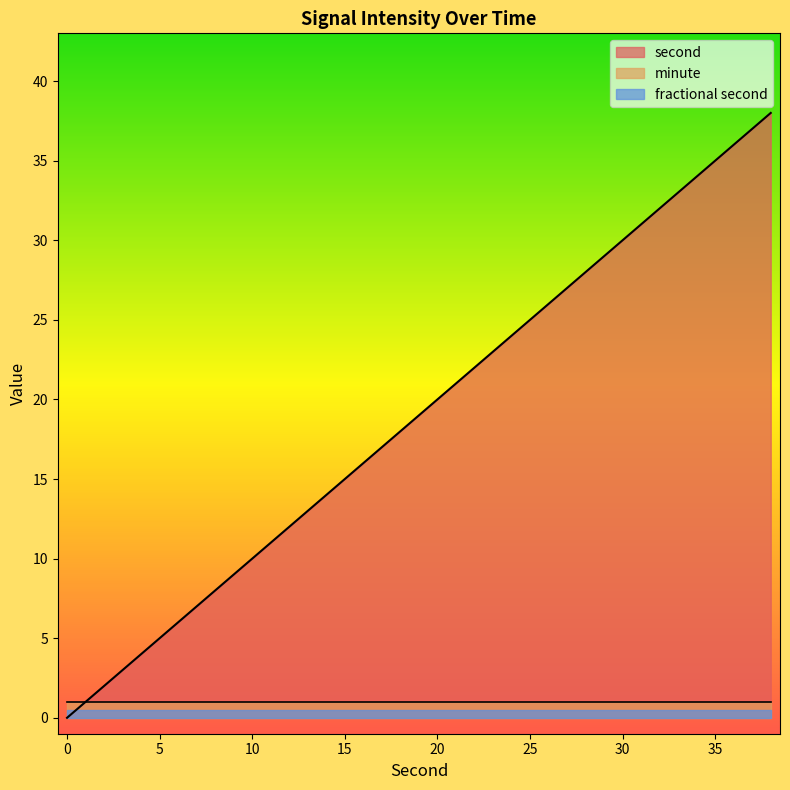

Which series has the largest total across all categories?

second